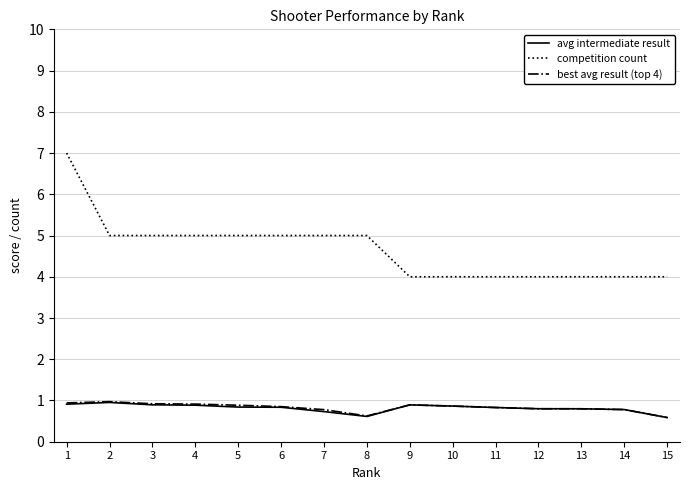

Read the competition count value at 10.

4.0